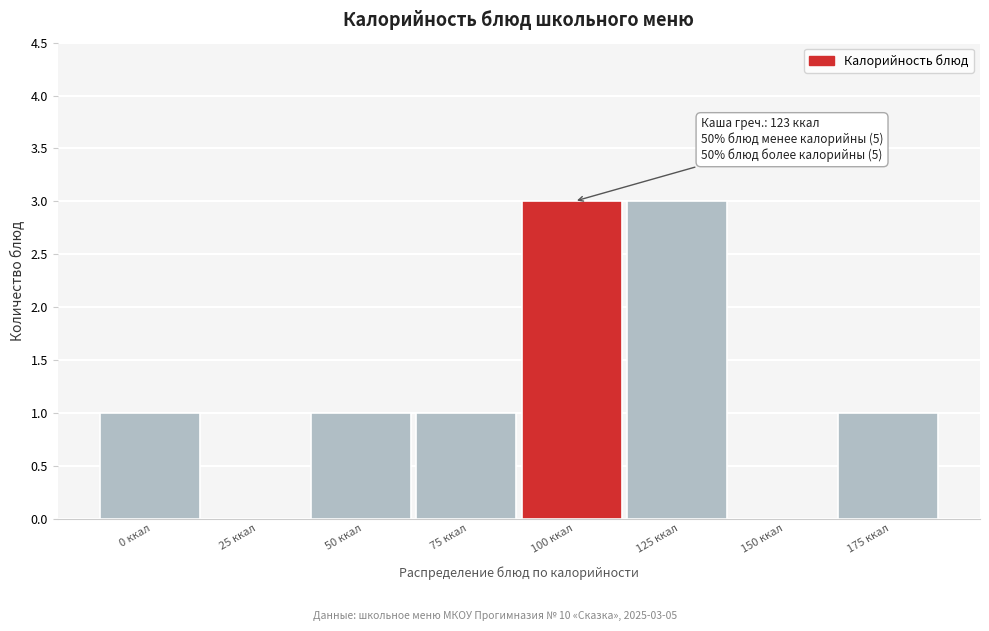

Reading left to right, list all the values displayed in this chart.

0 ккал=1	25 ккал=0	50 ккал=1	75 ккал=1	100 ккал=3	125 ккал=3	150 ккал=0	175 ккал=1